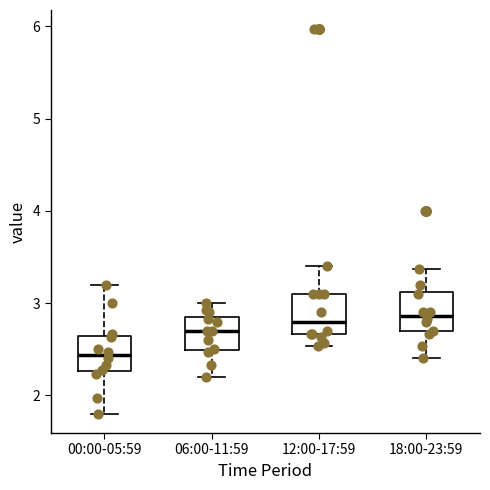

Reading left to right, read every box against the y-axis: the position of its median line, the range the box covers, and the ends of its whiskers. The values are not printed on the chart, so give them approximately, as read against the axis.

00:00-05:59: median 2.4, box 2.3 to 2.6, whiskers 1.8 to 3.2
06:00-11:59: median 2.7, box 2.5 to 2.8, whiskers 2.2 to 3.0
12:00-17:59: median 2.8, box 2.7 to 3.1, whiskers 2.5 to 3.4
18:00-23:59: median 2.9, box 2.7 to 3.1, whiskers 2.4 to 3.4